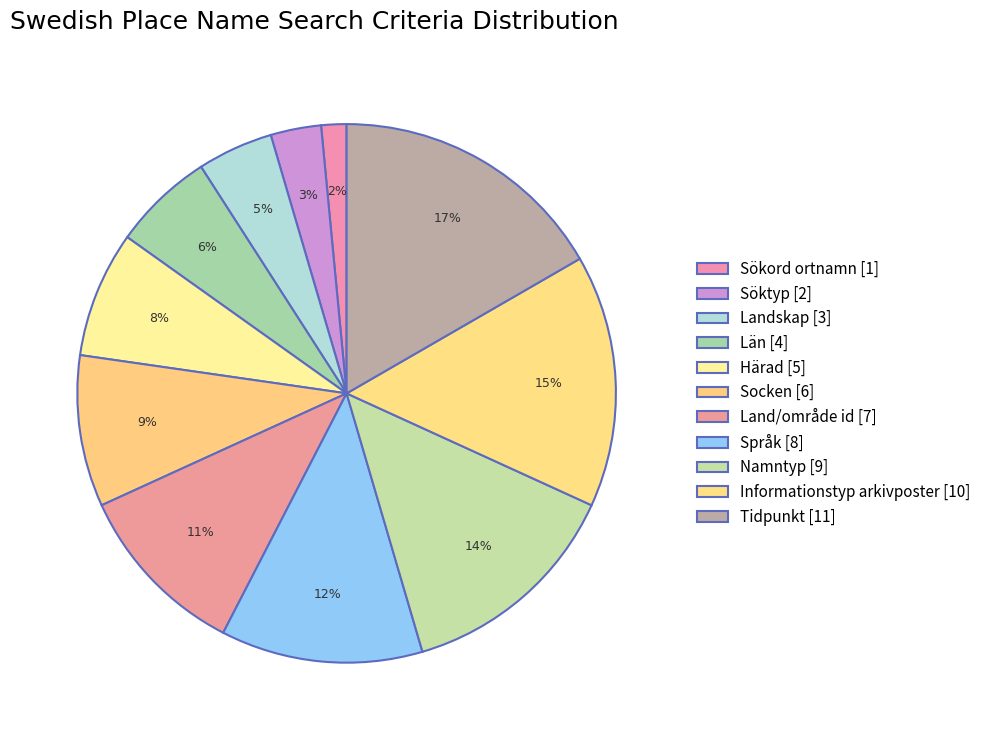

Is there any slice that represents more than half of the pie?

No